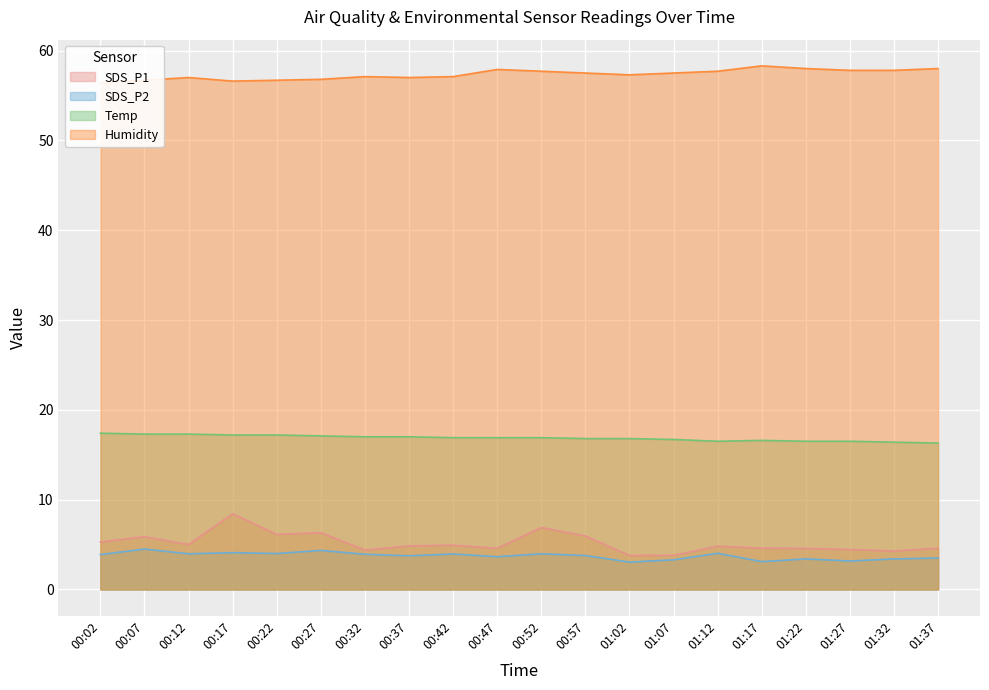

What are all the series names shown in the legend?

SDS_P1, SDS_P2, Temp, Humidity